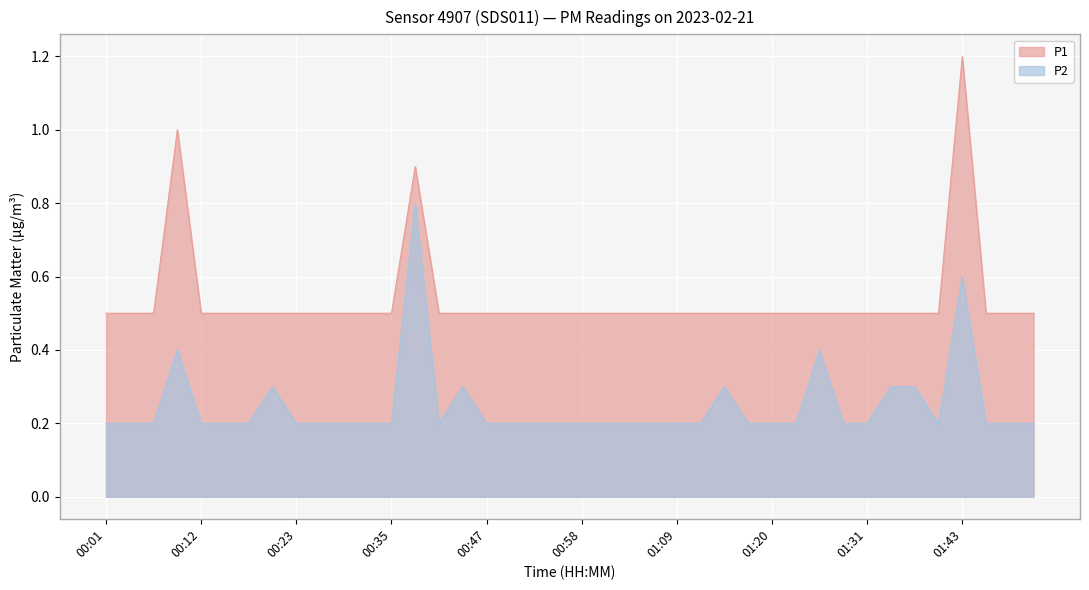

Between 01:15 and 01:40, which series saw the biggest shift?

P2